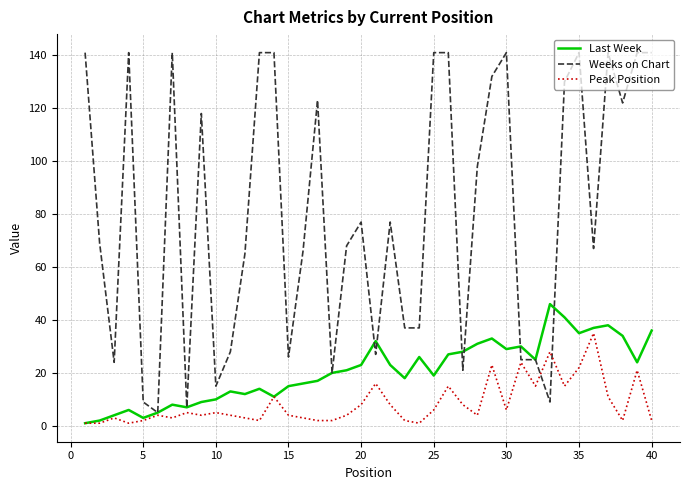

What is the minimum value for Peak Position?

1